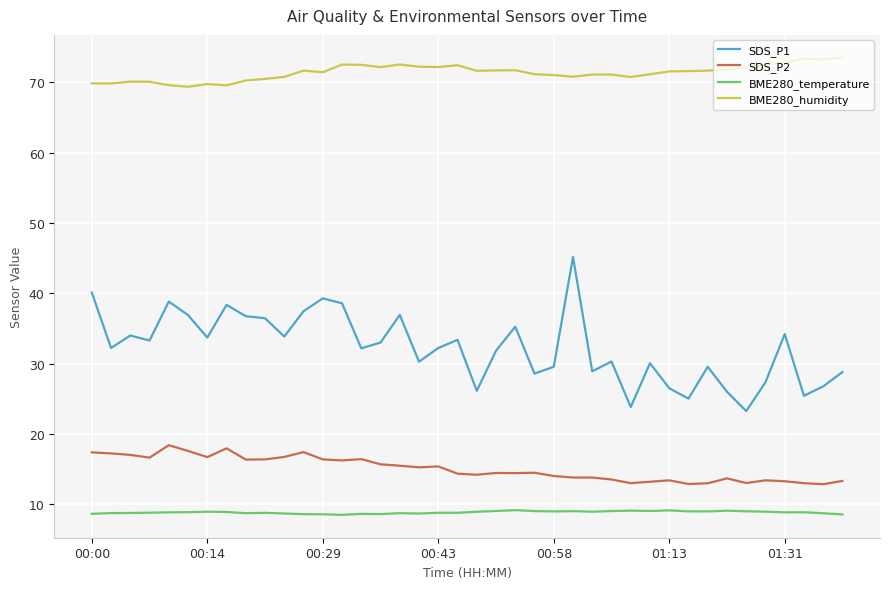

True or false: SDS_P2 and SDS_P1 intersect in this chart.

False